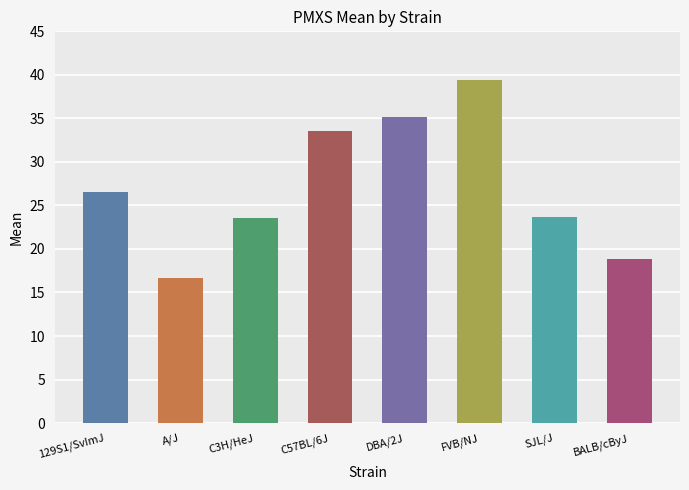

How many distinct data groups are displayed?

1